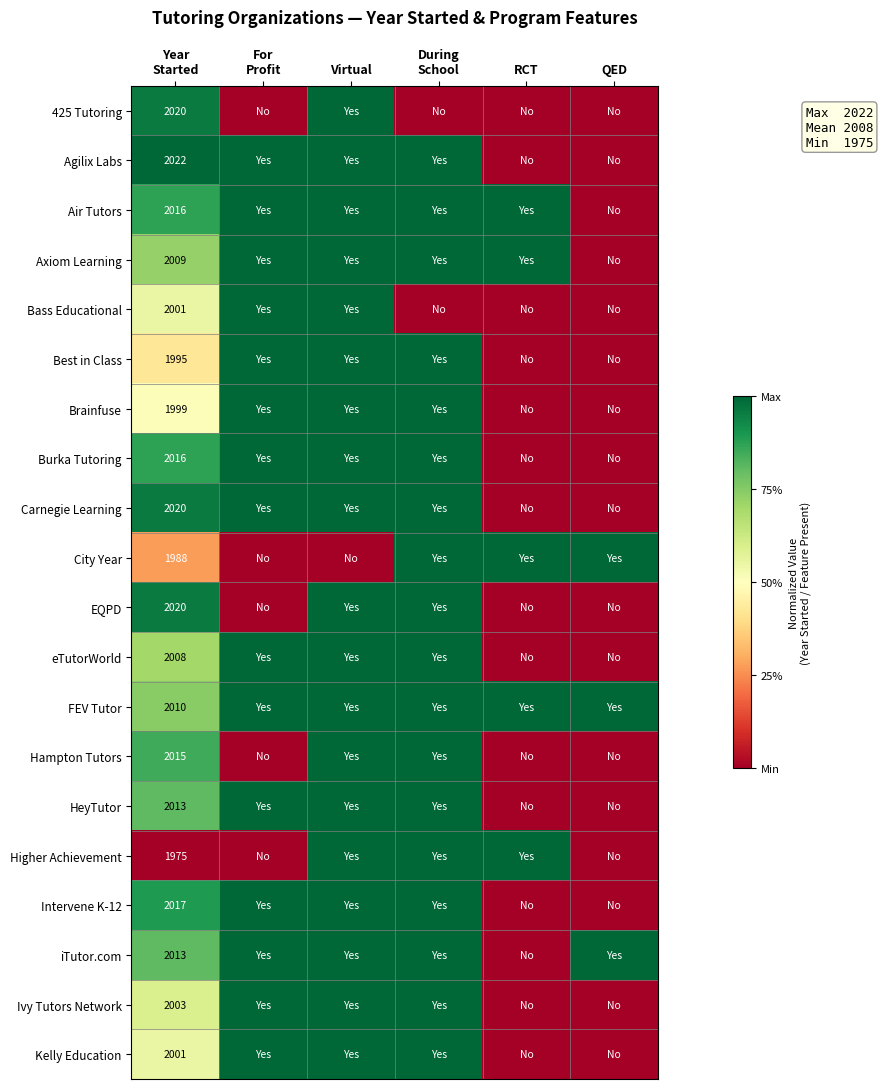

What is the difference between the maximum and second lowest values in the Brainfuse series?

1.0